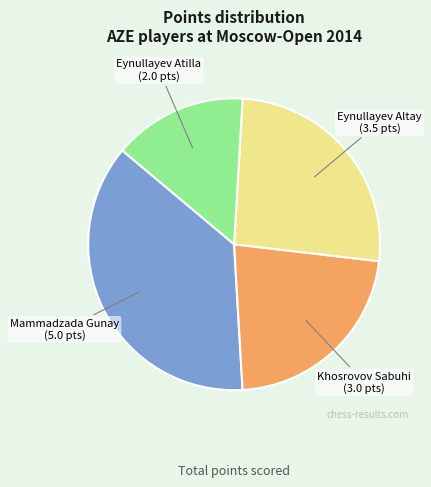

Is there a majority slice in this chart?

No